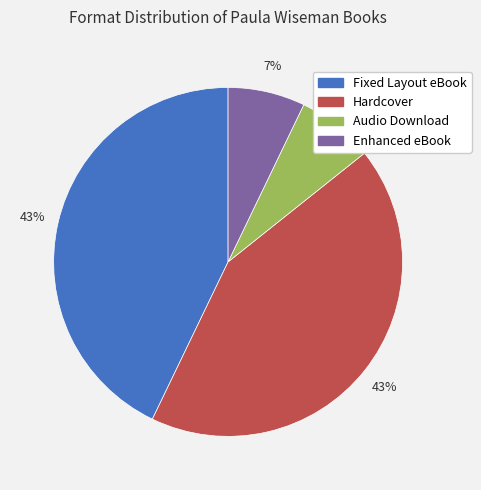

Is there a majority slice in this chart?

No